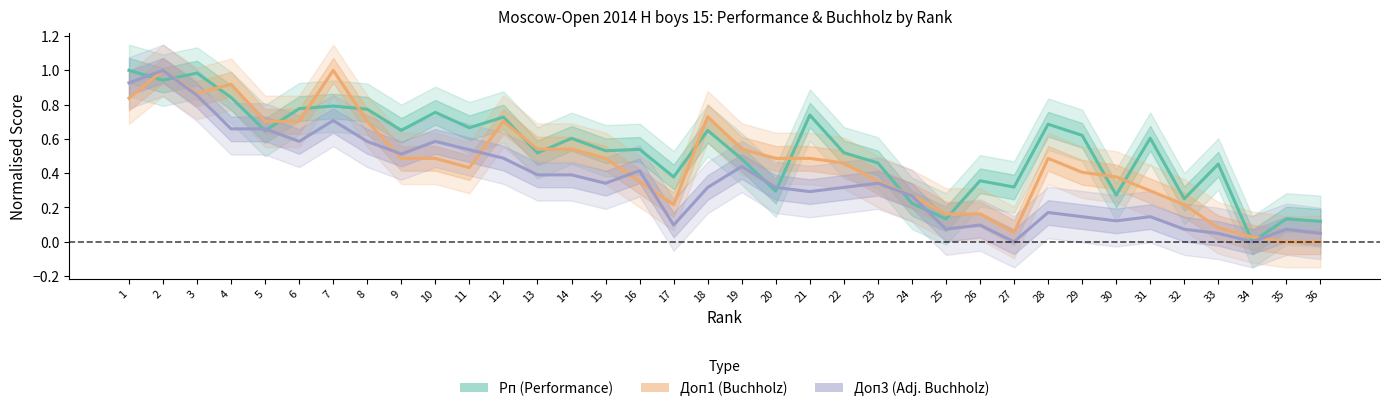

List the series in order of their peak value, highest first.

Рп (Performance), Доп1 (Buchholz), Доп3 (Adj. Buchholz)